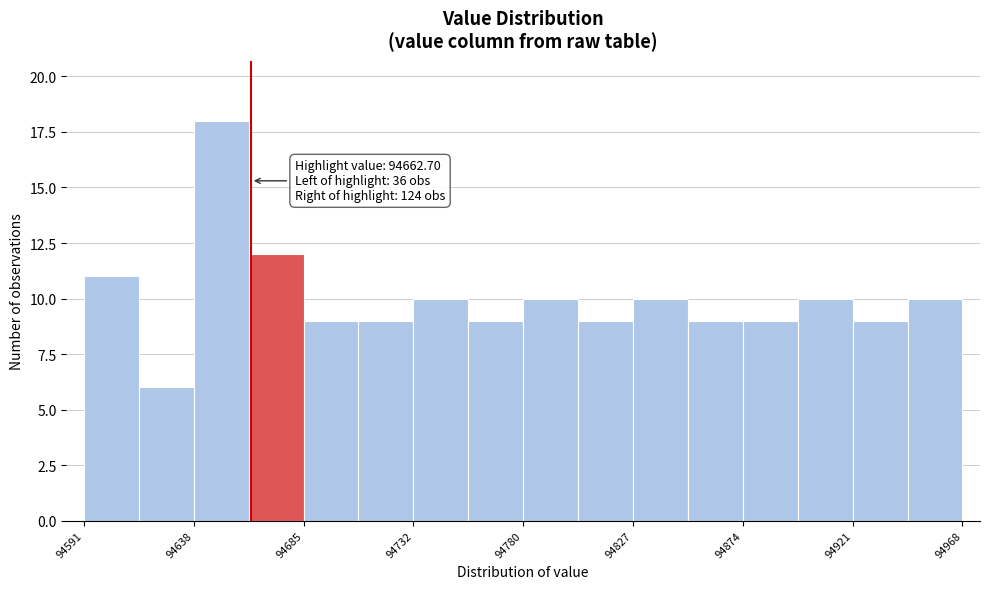

Over which range of the x-axis is the bar tallest?

94640 to 94660